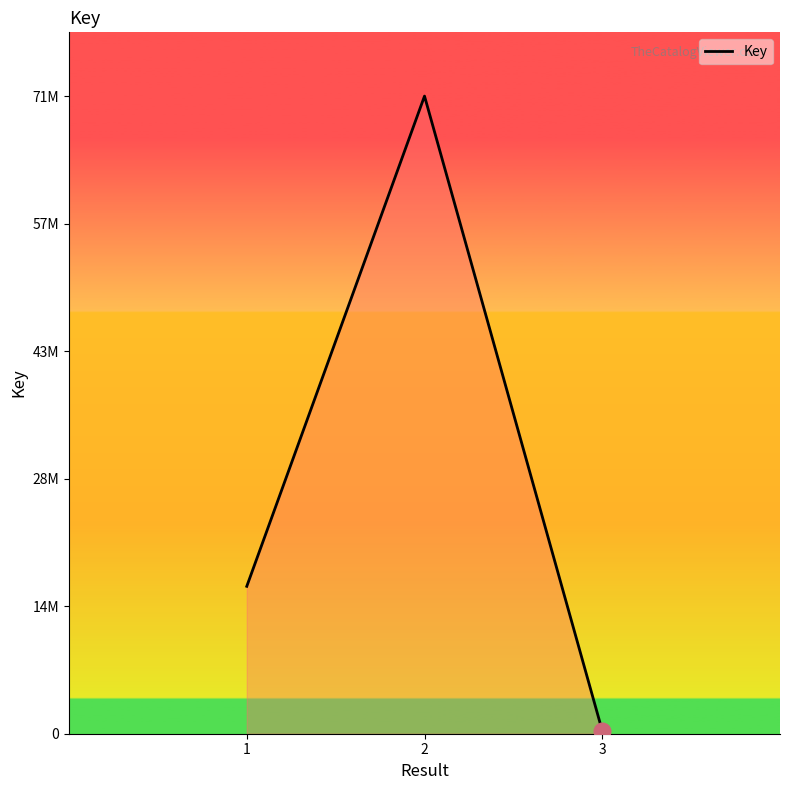

What is the minimum value shown in the chart?

331160